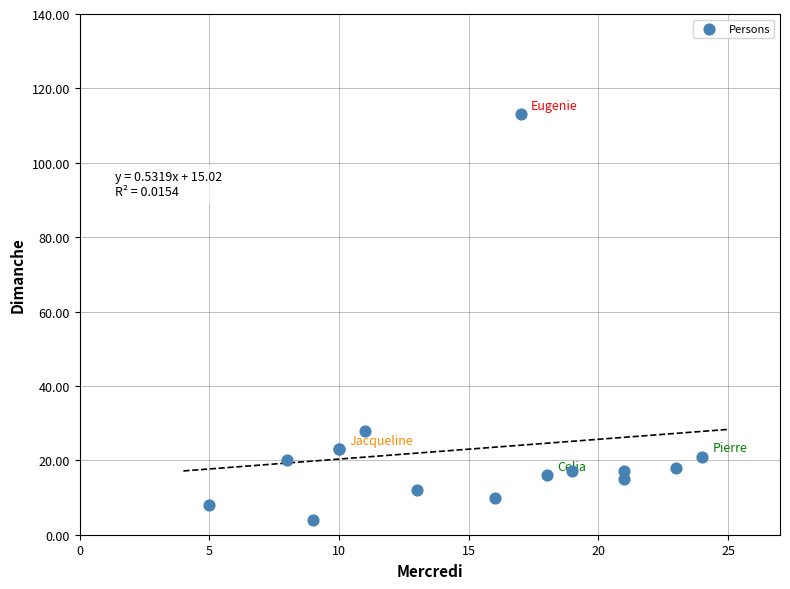

What Y value in the scatter plot is closest to 58?

28